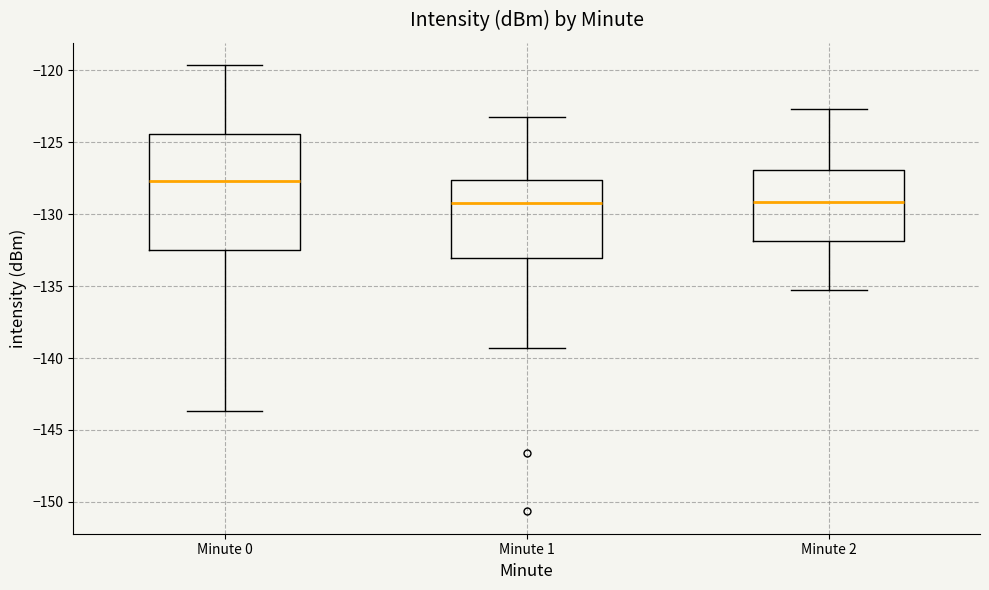

Where does the median line of the box for Minute 2 sit on the y-axis? The values are not printed on the chart, so give them approximately, as read against the axis.

-129.0